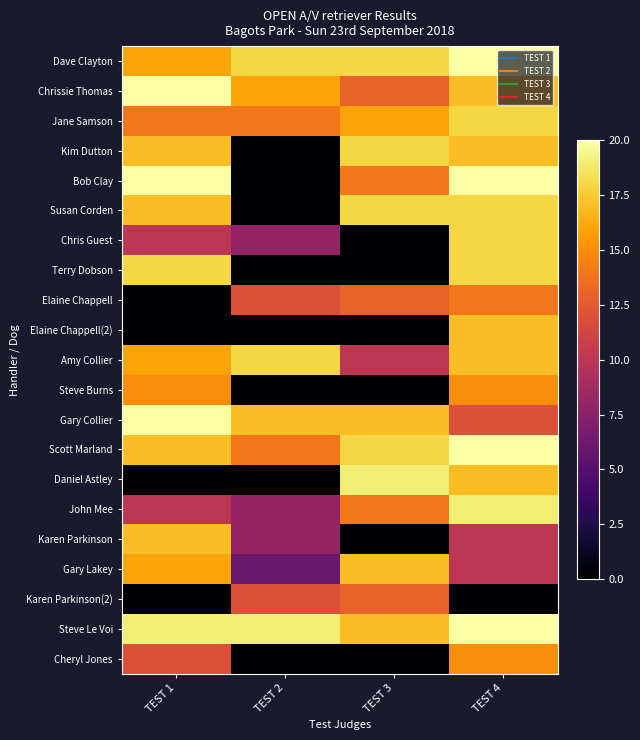

Reading left to right, transcribe all the data shown in this chart.

Dave Clayton: TEST 1=16	TEST 2=18	TEST 3=18	TEST 4=20
Chrissie Thomas: TEST 1=20	TEST 2=16	TEST 3=13	TEST 4=17
Jane Samson: TEST 1=14	TEST 2=14	TEST 3=16	TEST 4=18
Kim Dutton: TEST 1=17	TEST 2=0	TEST 3=18	TEST 4=17
Bob Clay: TEST 1=20	TEST 2=0	TEST 3=14	TEST 4=20
Susan Corden: TEST 1=17	TEST 2=0	TEST 3=18	TEST 4=18
Chris Guest: TEST 1=10	TEST 2=8	TEST 3=0	TEST 4=18
Terry Dobson: TEST 1=18	TEST 2=0	TEST 3=0	TEST 4=18
Elaine Chappell: TEST 1=0	TEST 2=12	TEST 3=13	TEST 4=14
Elaine Chappell(2): TEST 1=0	TEST 2=0	TEST 3=0	TEST 4=17
Amy Collier: TEST 1=16	TEST 2=18	TEST 3=10	TEST 4=17
Steve Burns: TEST 1=15	TEST 2=0	TEST 3=0	TEST 4=15
Gary Collier: TEST 1=20	TEST 2=17	TEST 3=17	TEST 4=12
Scott Marland: TEST 1=17	TEST 2=14	TEST 3=18	TEST 4=20
Daniel Astley: TEST 1=0	TEST 2=0	TEST 3=19	TEST 4=17
John Mee: TEST 1=10	TEST 2=8	TEST 3=14	TEST 4=19
Karen Parkinson: TEST 1=17	TEST 2=8	TEST 3=0	TEST 4=10
Gary Lakey: TEST 1=16	TEST 2=6	TEST 3=17	TEST 4=10
Karen Parkinson(2): TEST 1=0	TEST 2=12	TEST 3=13	TEST 4=0
Steve Le Voi: TEST 1=19	TEST 2=19	TEST 3=17	TEST 4=20
Cheryl Jones: TEST 1=12	TEST 2=0	TEST 3=0	TEST 4=15